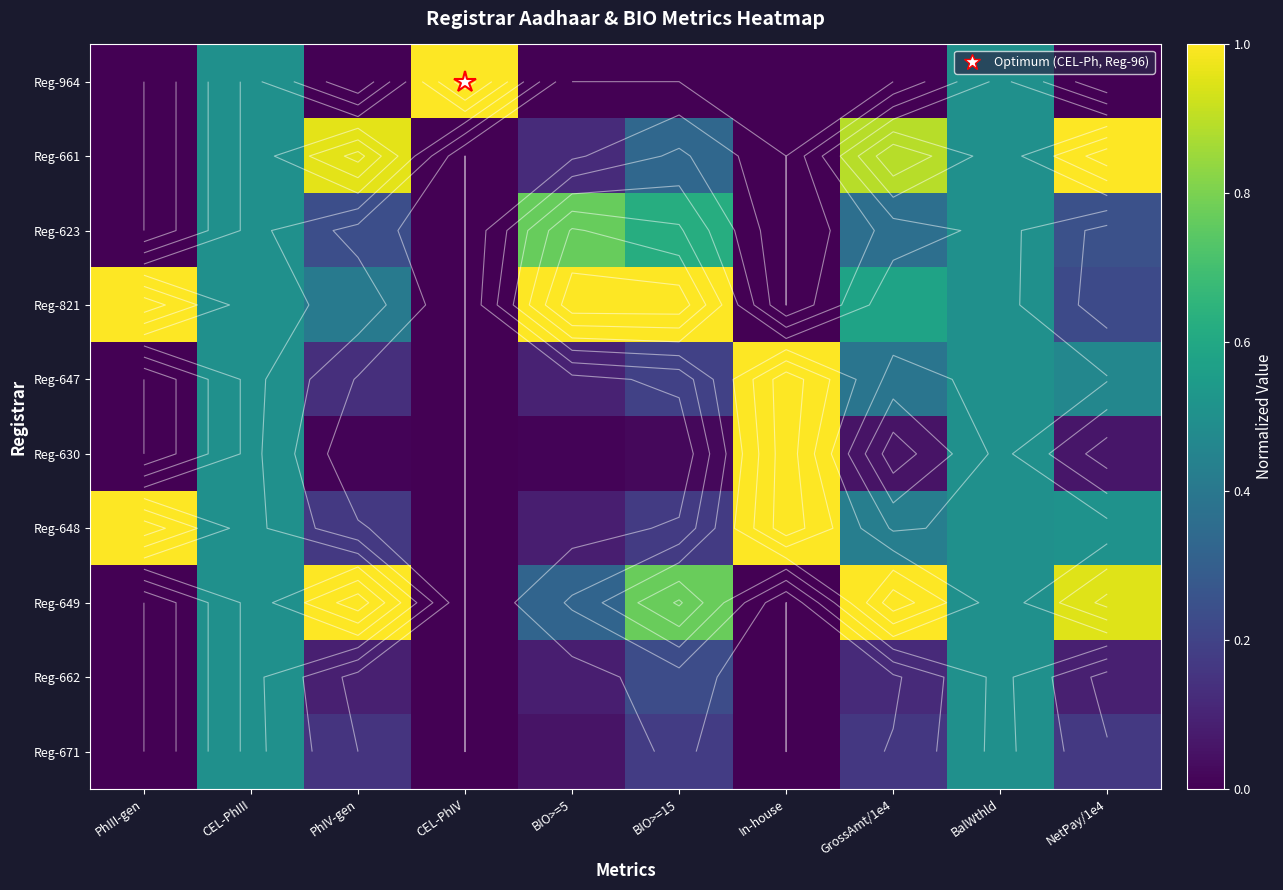

What is the sum of all Reg-647 values?

3.3